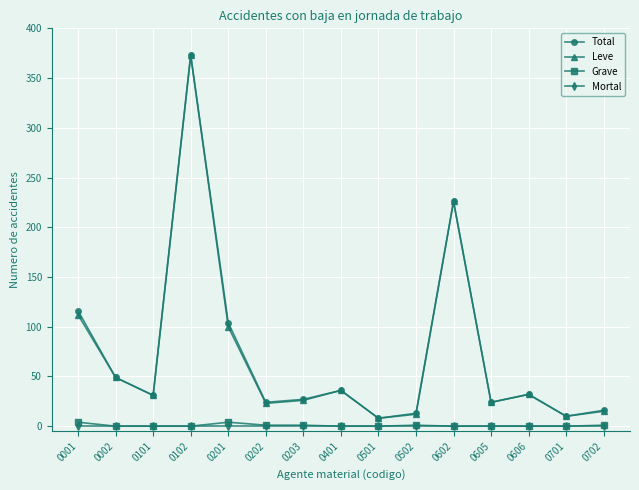

What is the difference between the highest and lowest values at 0401?

36